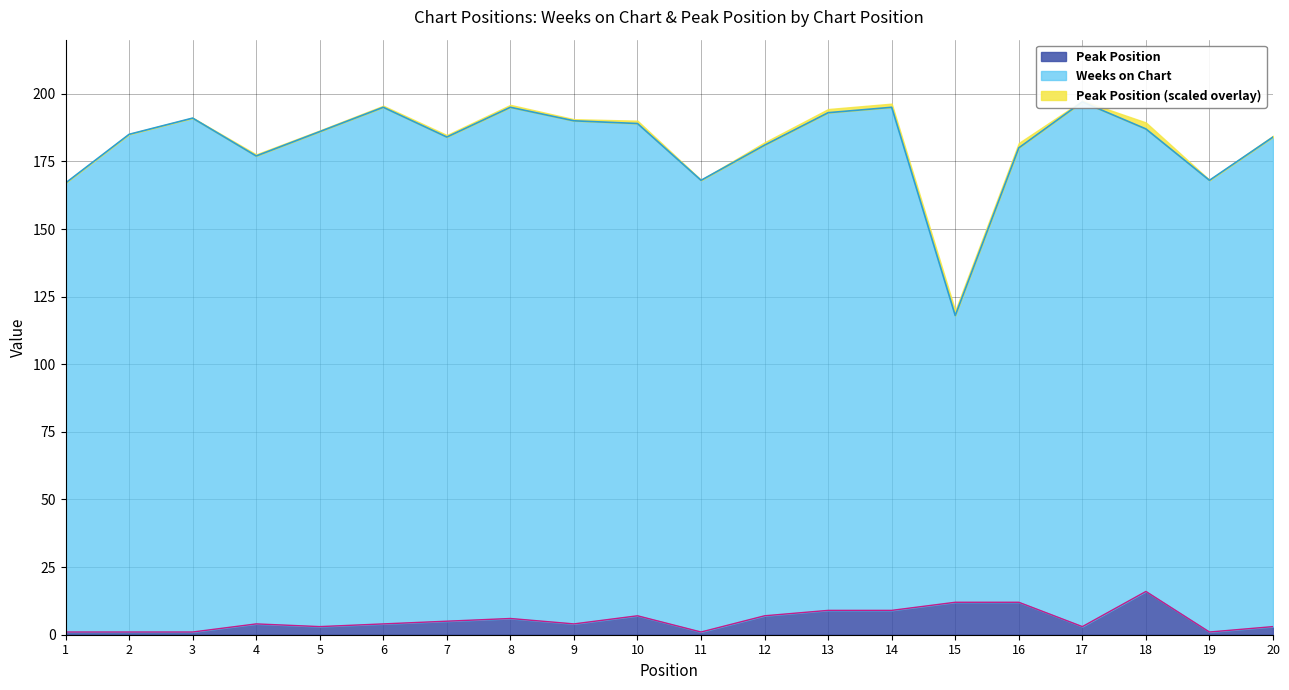

At how many categories does at least one series exceed 30?

20